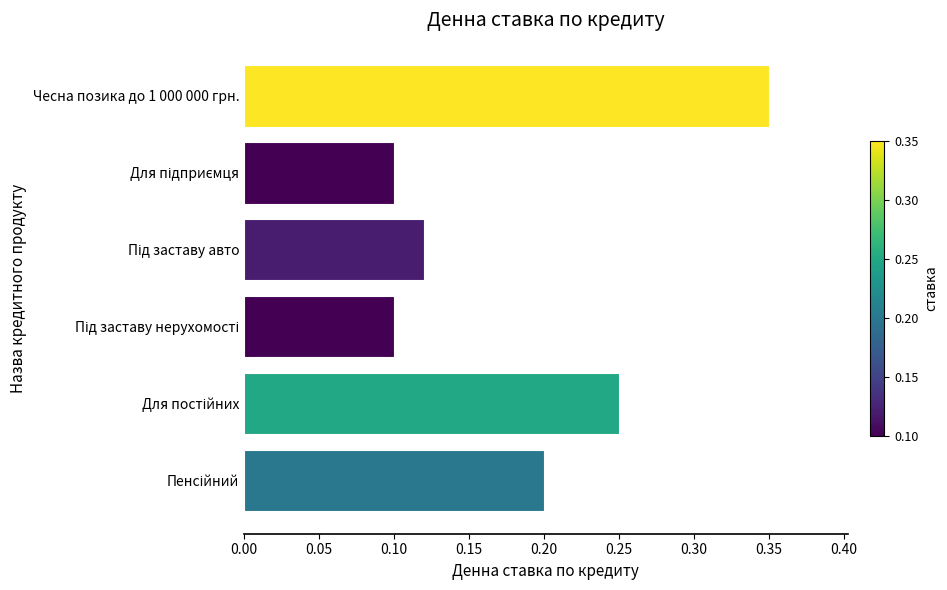

Count the values in the range 0 to 1.

6